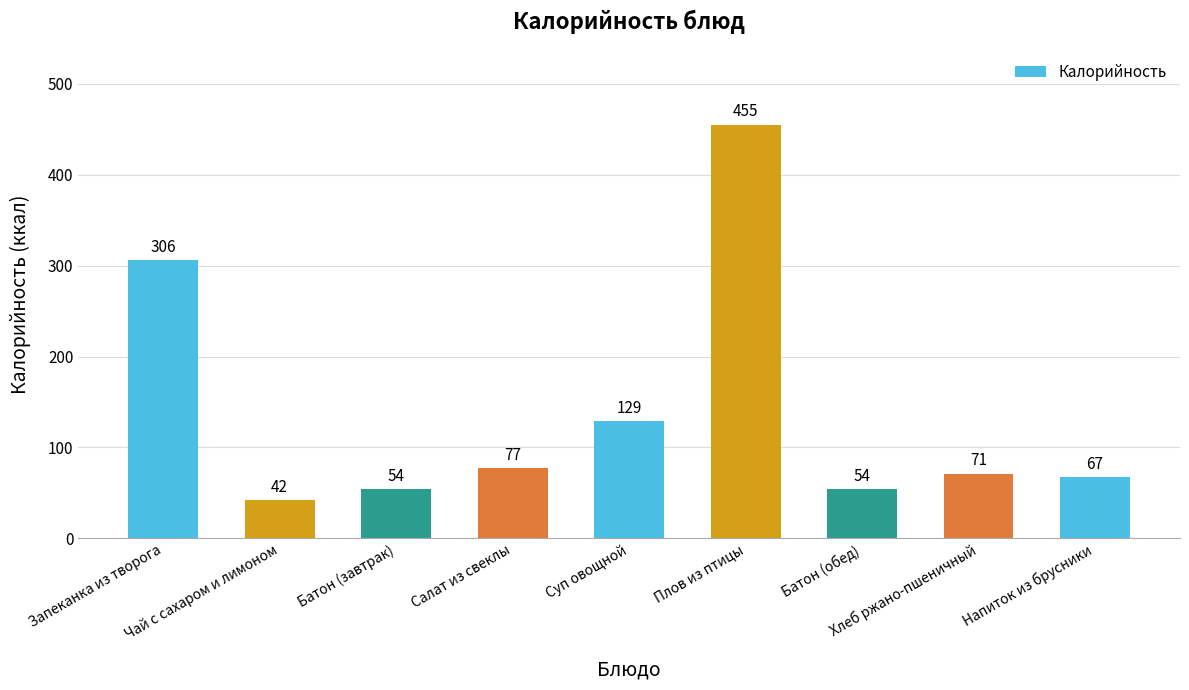

What is the ratio of the value at Чай с сахаром и лимоном to the value at Запеканка из творога?

0.1